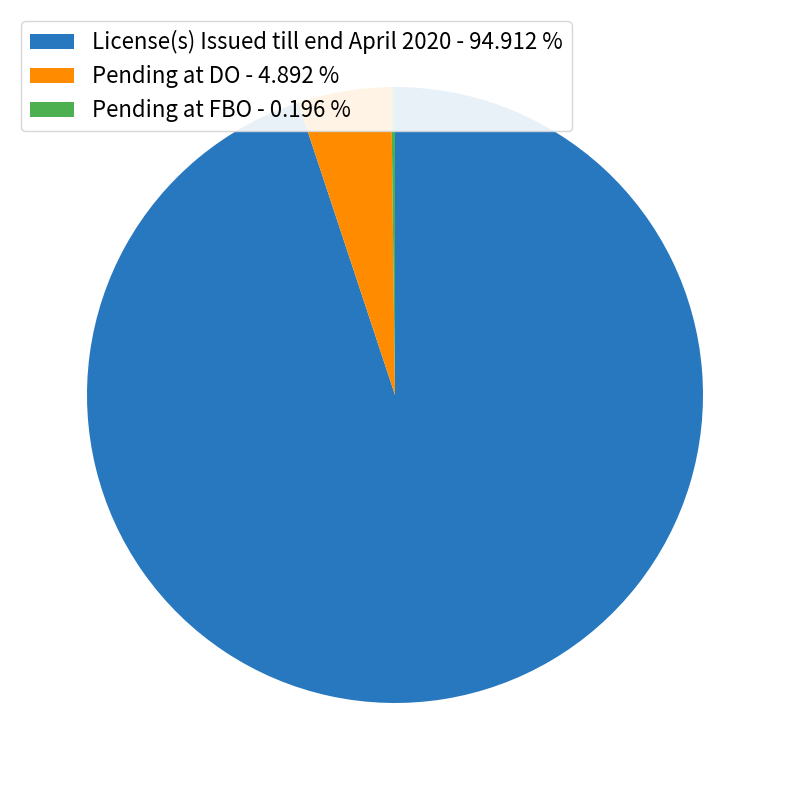

Does any single category account for the majority?

Yes